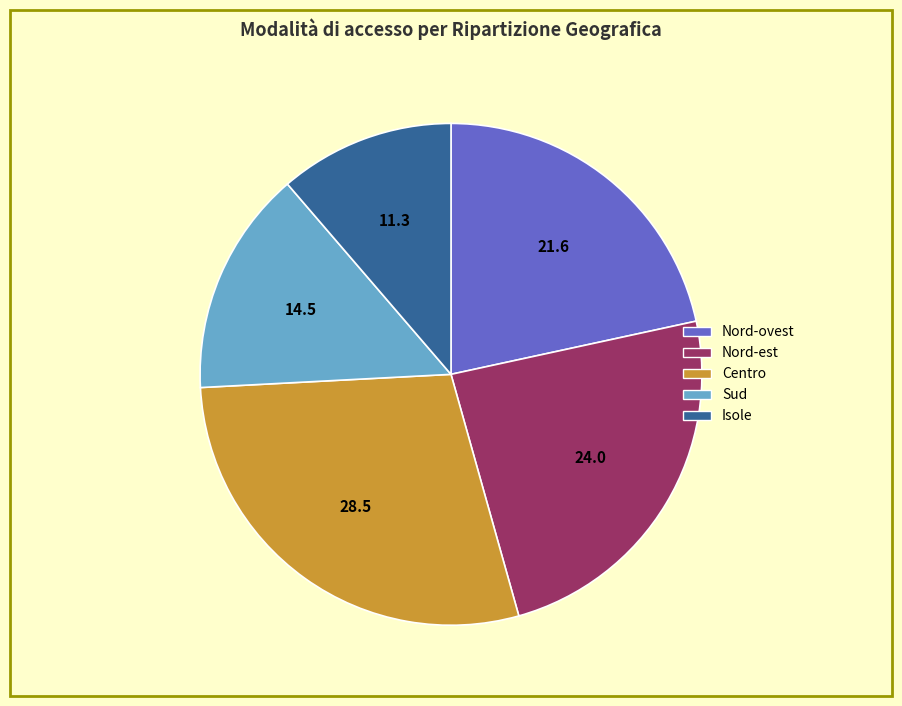

Combined, do Sud and Isole account for over 50%?

No